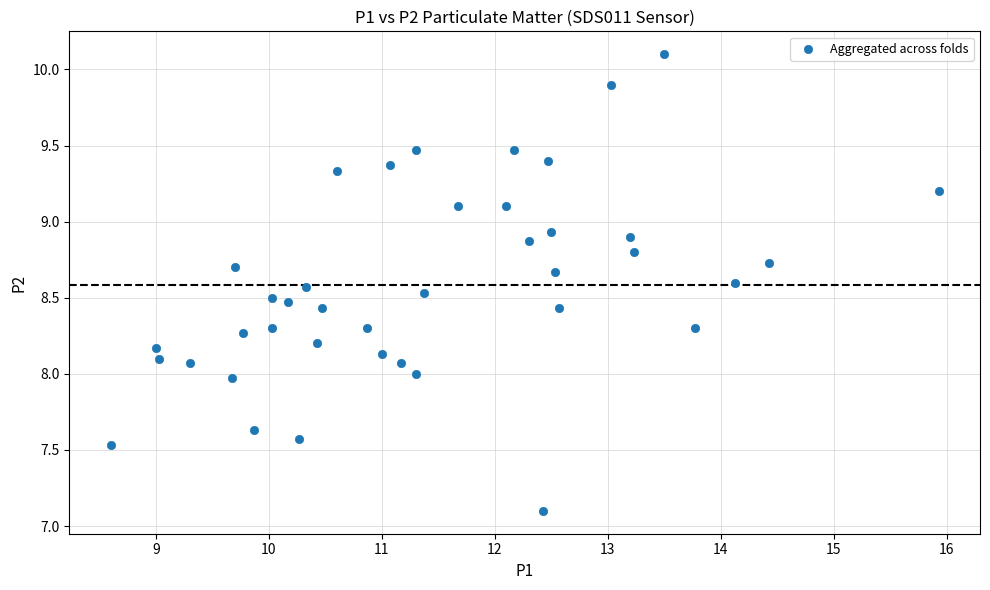

What is the range of Y values (max minus min)?

3.0